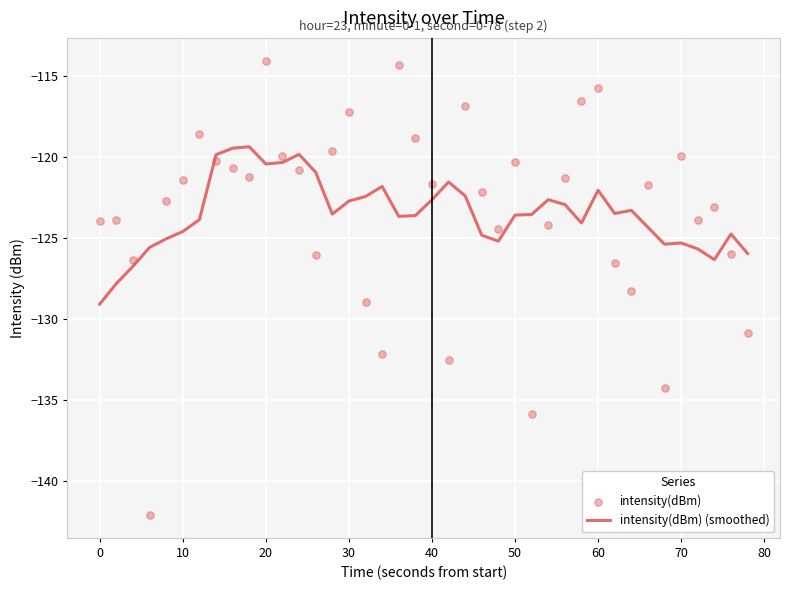

At how many categories does at least one series exceed -120?

15